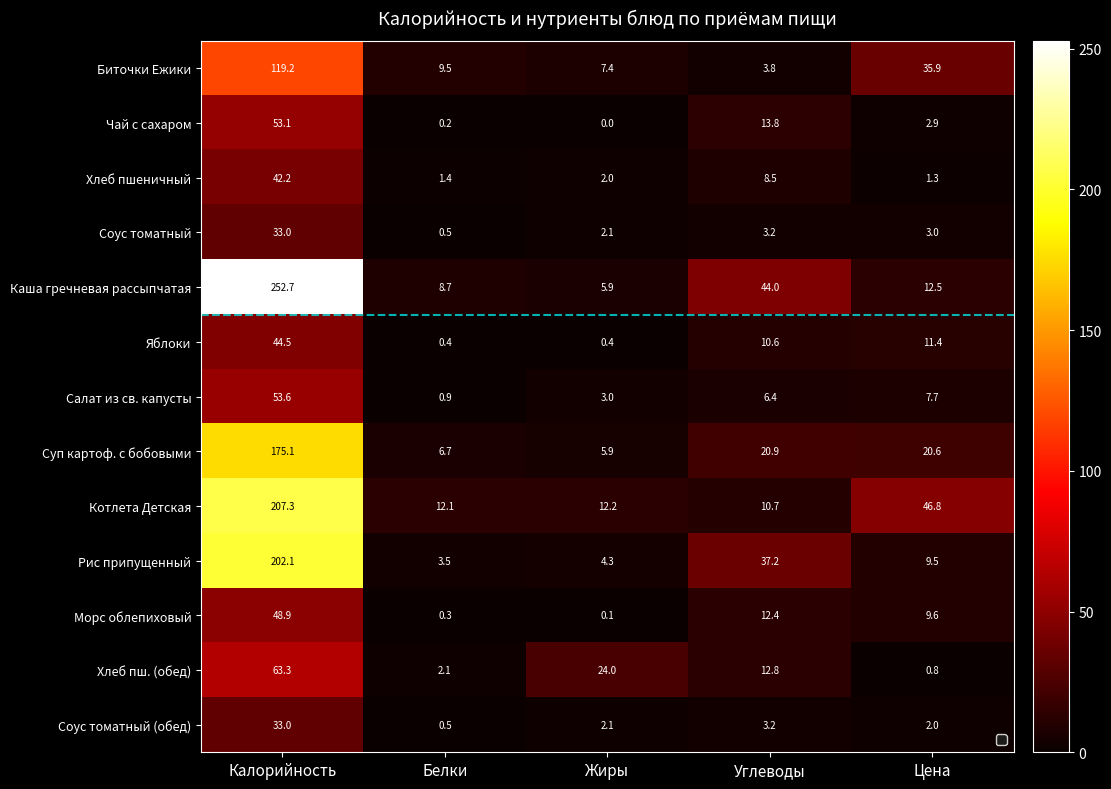

Which series changed the most between Калорийность and Цена?

Каша гречневая рассыпчатая